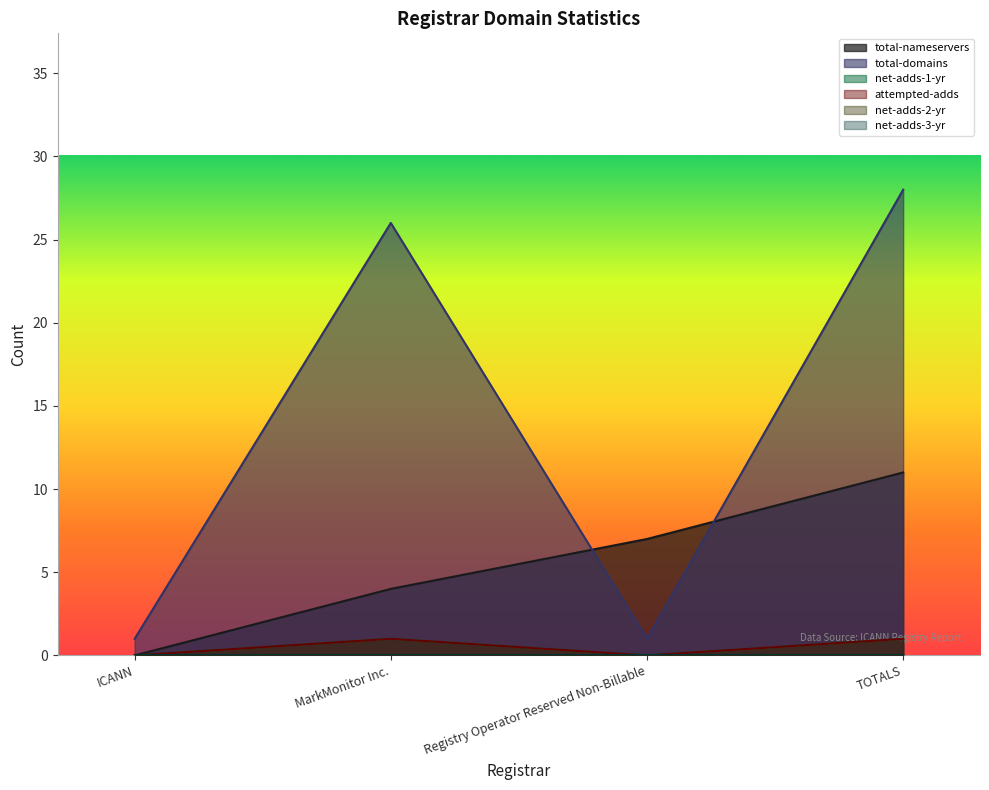

Does the chart display data point markers on the line(s)?

No